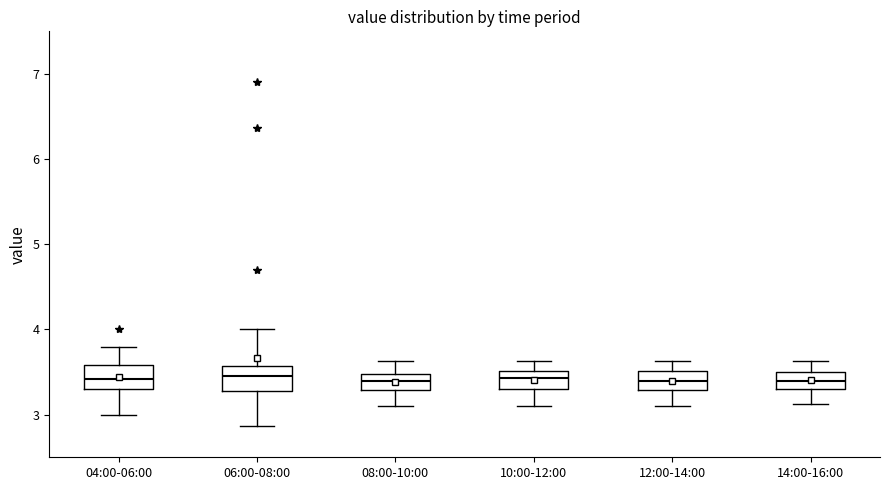

Where does the lower whisker of the box for 04:00-06:00 end on the y-axis? The values are not printed on the chart, so give them approximately, as read against the axis.

3.0